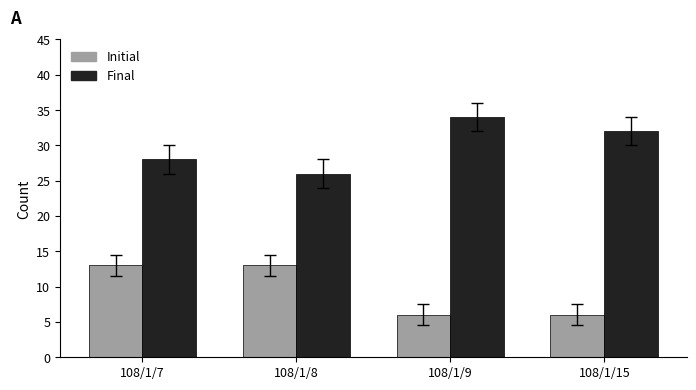

Which series changed the most between 108/1/8 and 108/1/15?

Initial